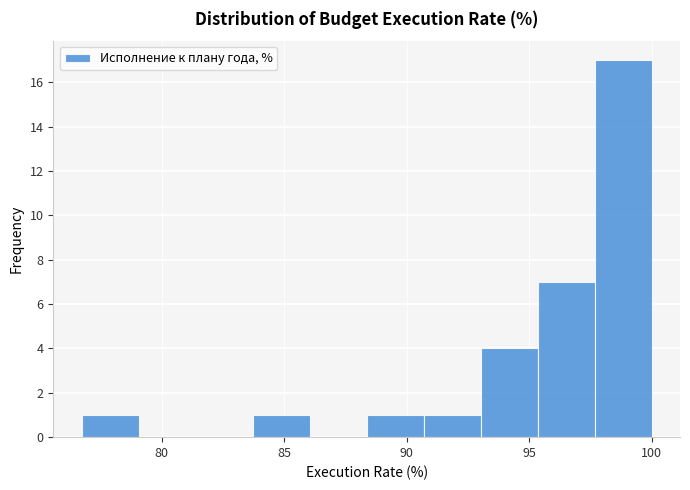

Reading left to right, list every bar in this chart as the range it spans on the x-axis followed by its height. Neither the bar edges nor the heights are printed on the chart, so give them approximately, as read against the axes.

76.5 to 79.0: 1
79.0 to 81.5: 0
81.5 to 83.5: 0
83.5 to 86.0: 1
86.0 to 88.5: 0
88.5 to 90.5: 1
90.5 to 93.0: 1
93.0 to 95.5: 4
95.5 to 97.5: 7
97.5 to 100.0: 17